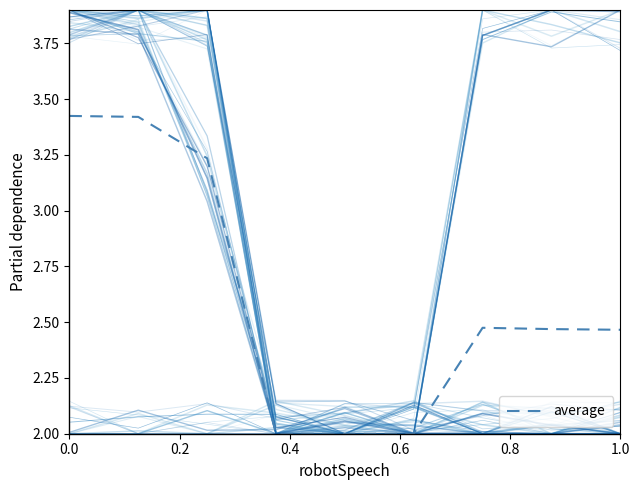

How many values are between 2 and 3?

6